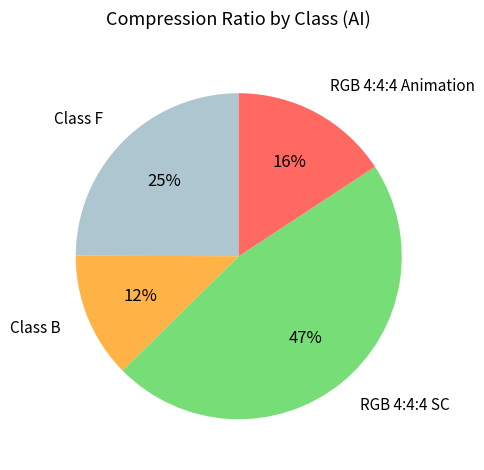

Does any single category account for the majority?

No